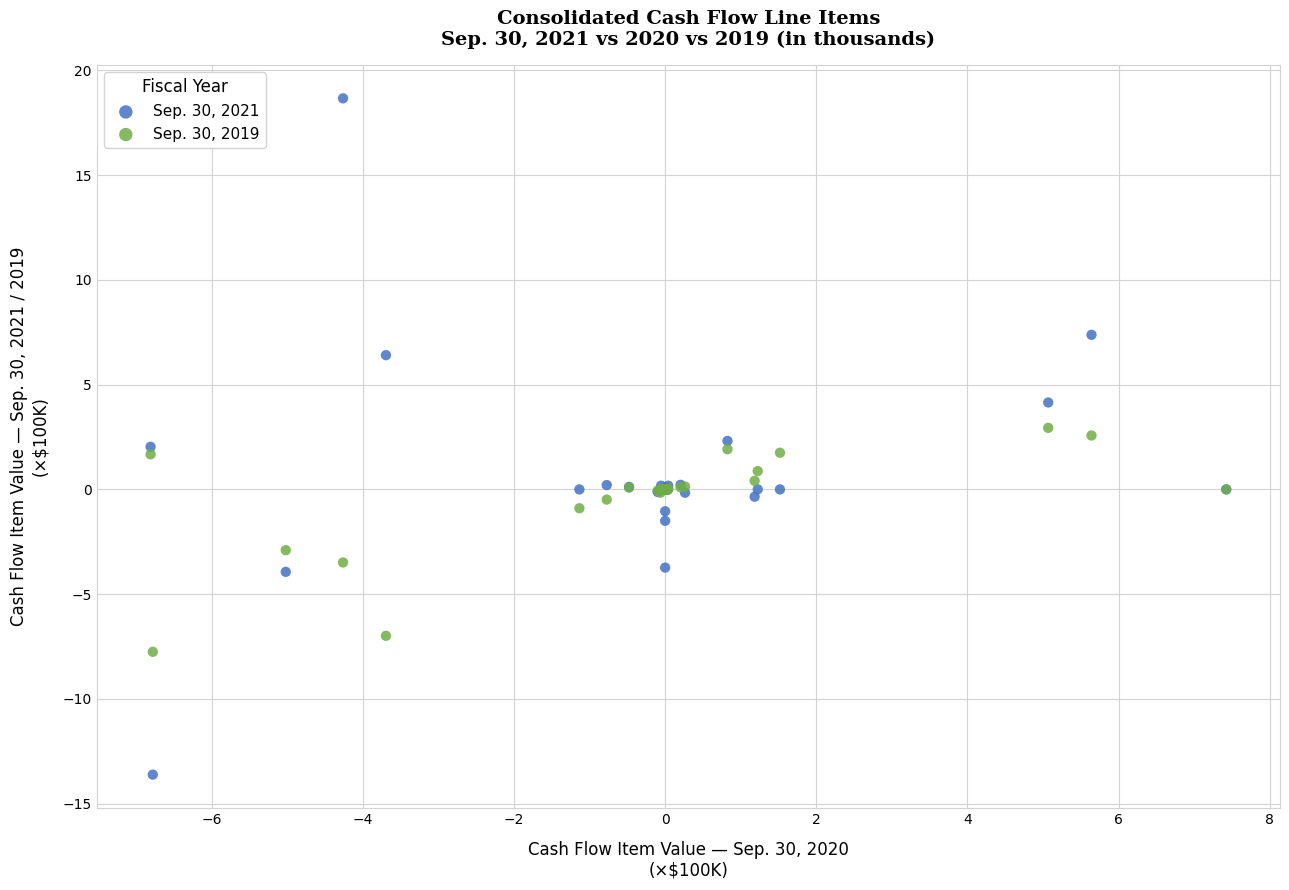

What is the X range (max minus min) for the scatter plot?

14.2